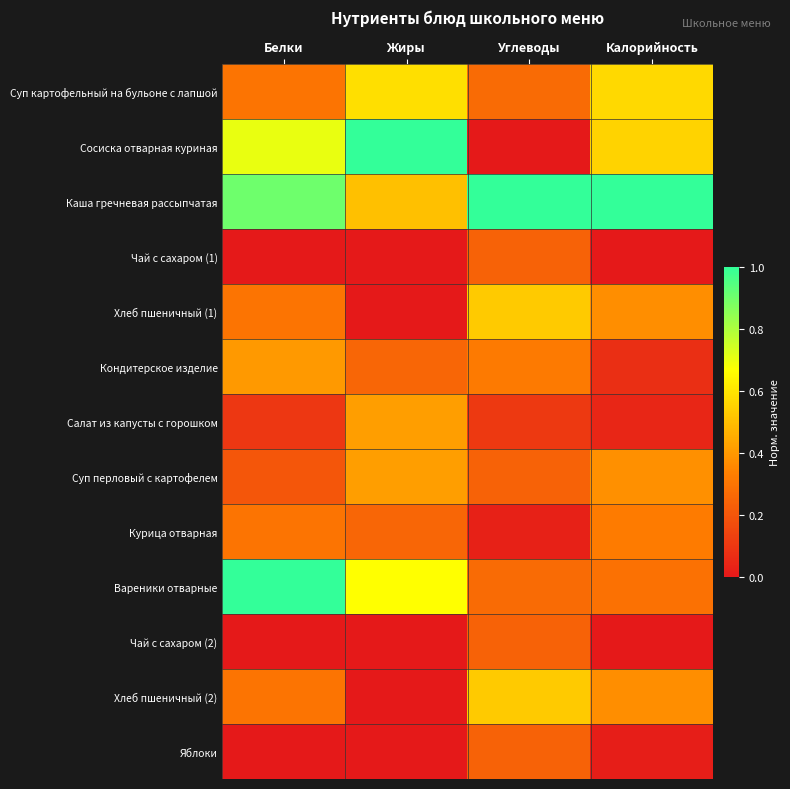

Which has a higher value, Калорийность or Белки?

Калорийность